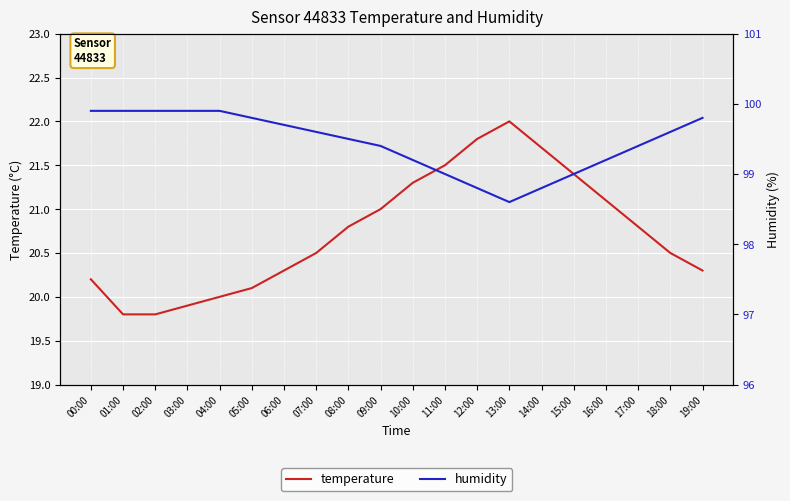

How many data points does each series have?

20